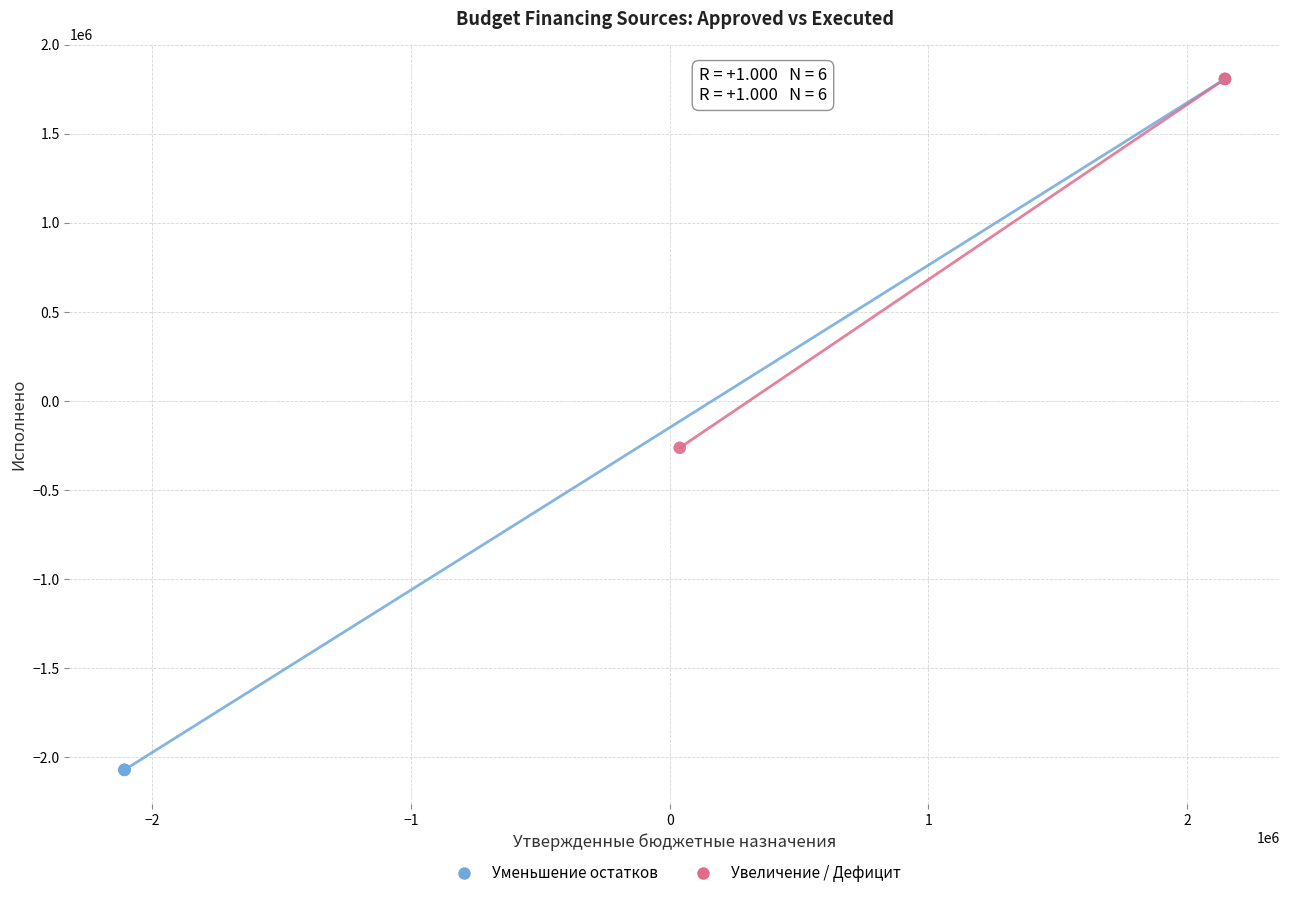

Which series has the largest Y range (max minus min)?

Уменьшение остатков